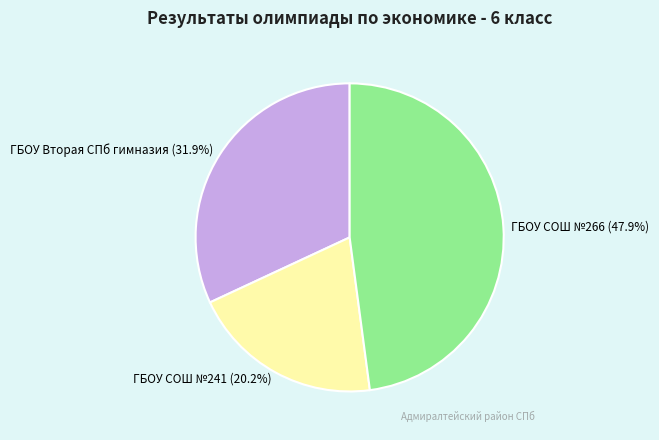

What percentage is NOT represented by ГБОУ Вторая СПб гимназия?

68.1%